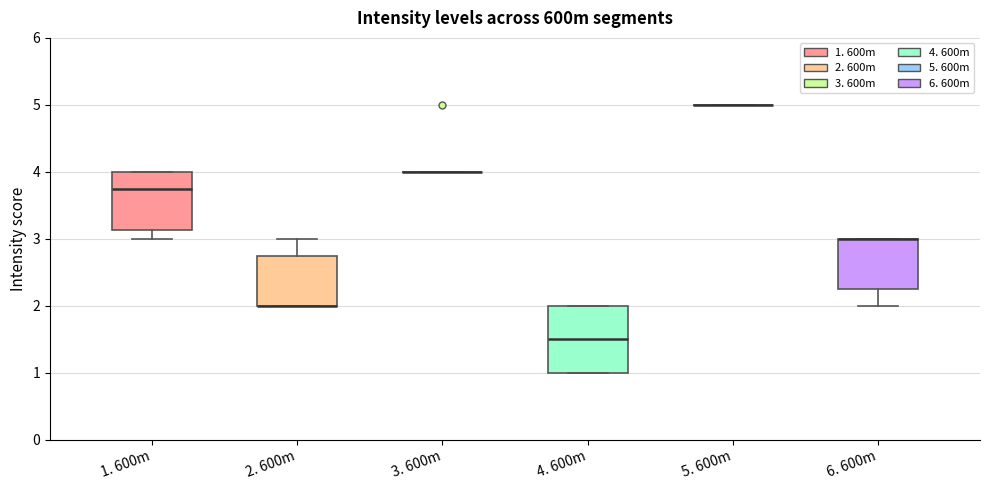

Where is the upper edge of the box for 4. 600m on the y-axis? The values are not printed on the chart, so give them approximately, as read against the axis.

2.0